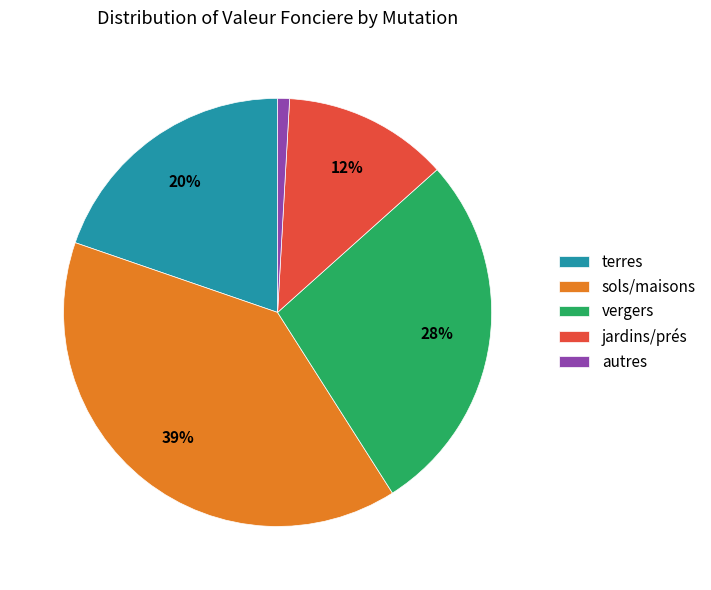

Between terres and vergers, which is larger?

vergers